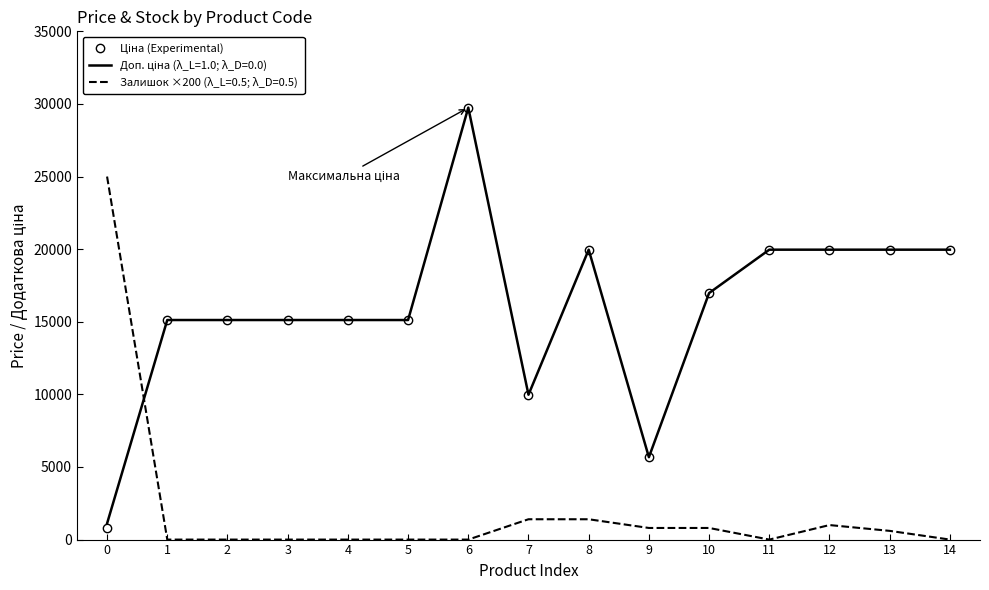

What is the minimum value shown in the chart?

0.0